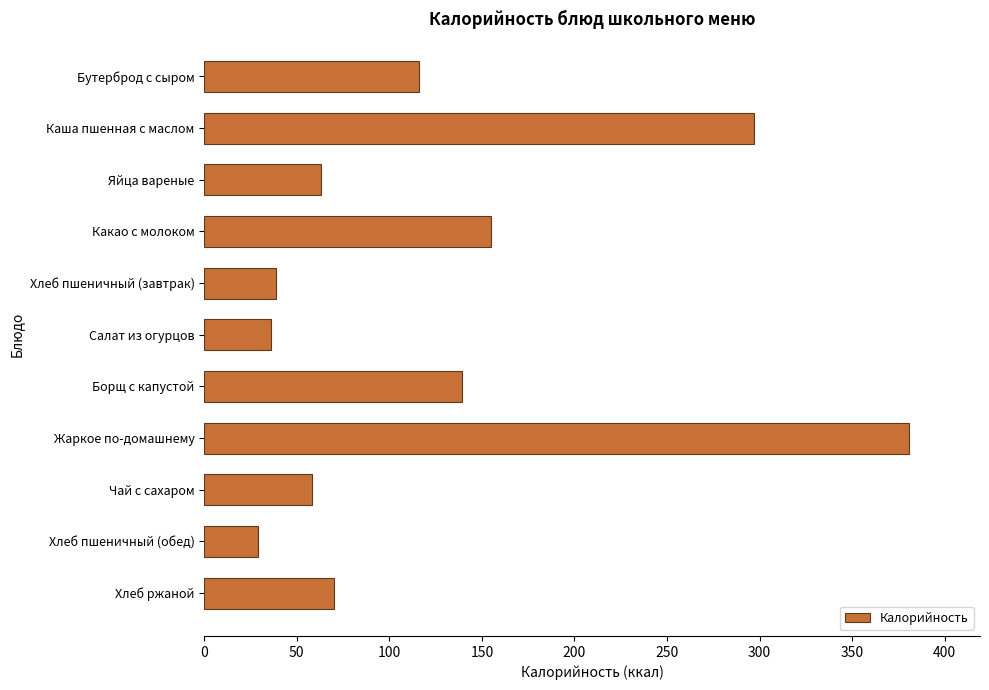

The value at Хлеб ржаной is 93. True or false?

False